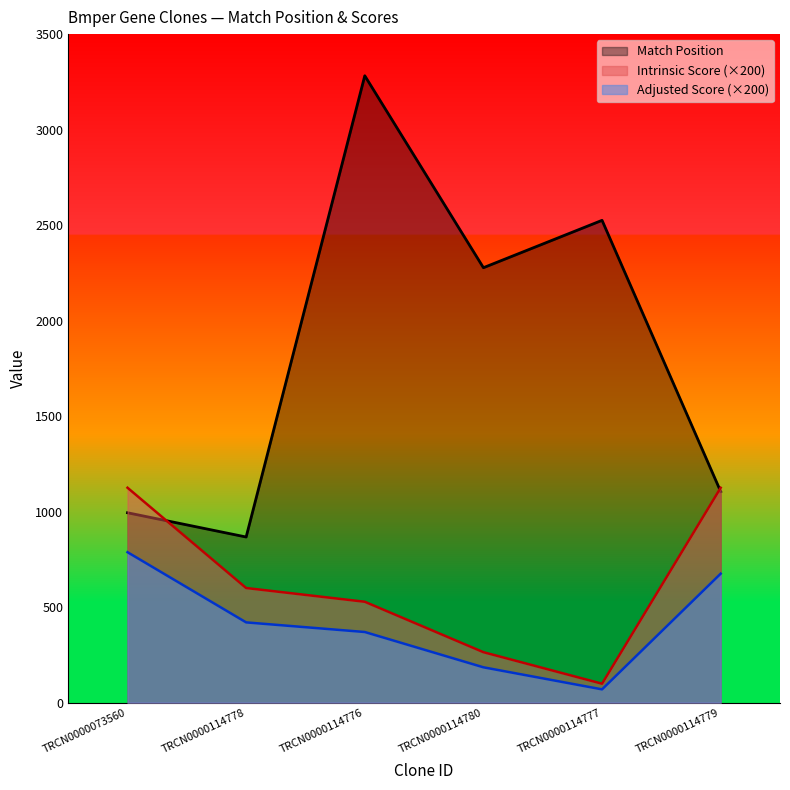

What is the difference between the maximum and minimum values in the Adjusted Score series?

718.2